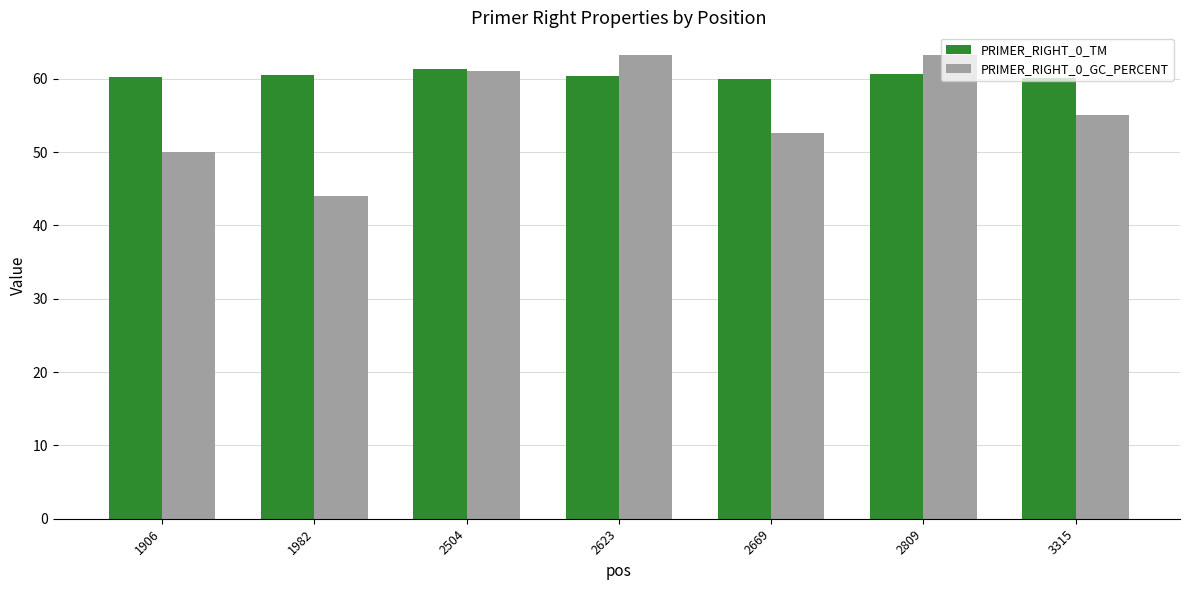

Which series has the largest range (max minus min)?

PRIMER_RIGHT_0_GC_PERCENT